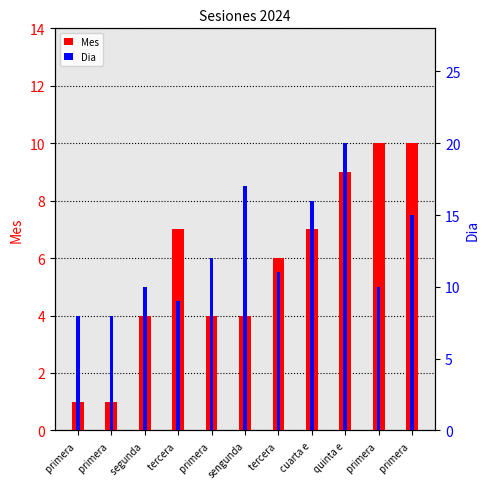

Which has a higher value, quinta e or cuarta e?

quinta e